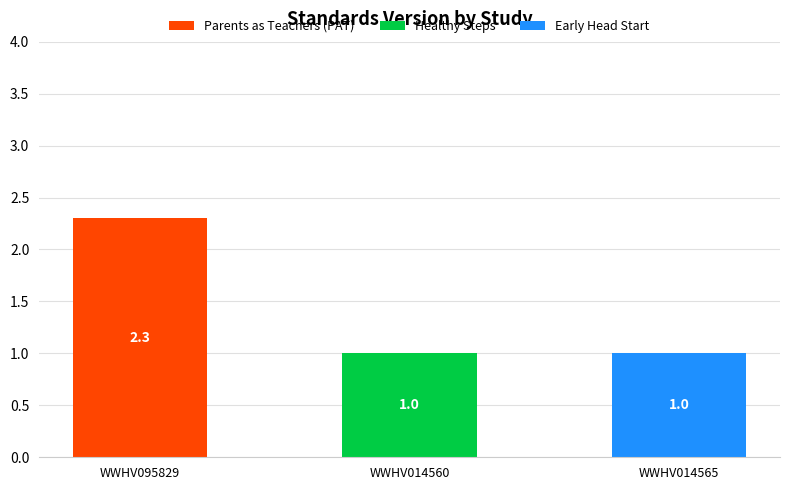

What is the total value across all series at WWHV014560?

1.0